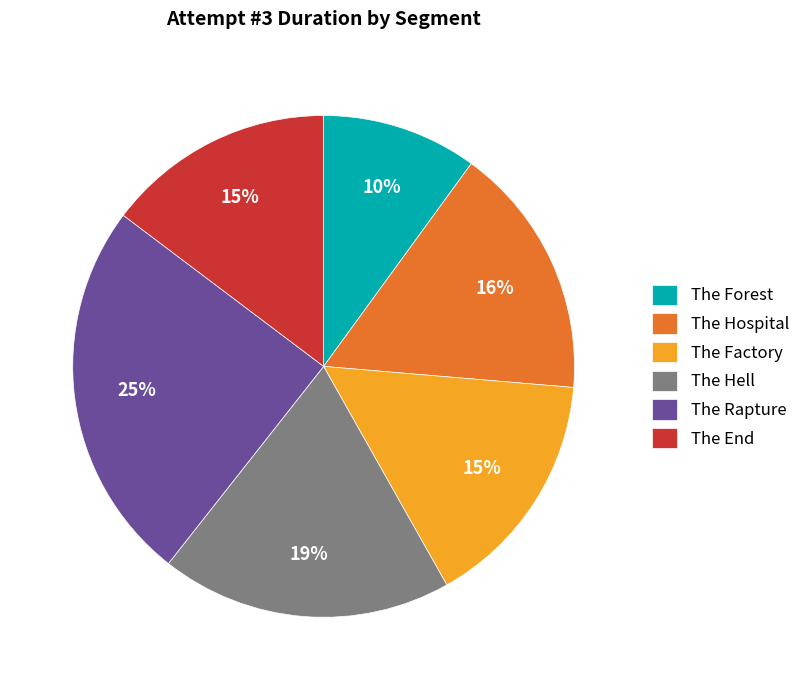

Combined, do The Hospital and The Factory account for over 50%?

No